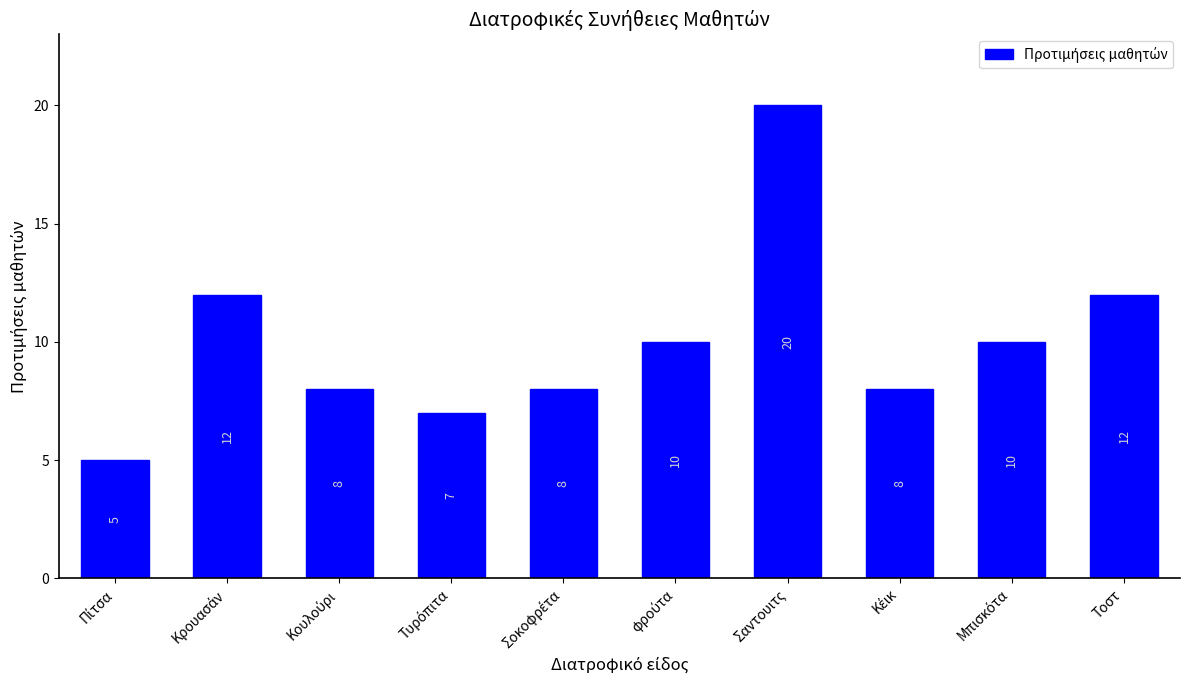

What is the value of the 1st bar from the left?

5